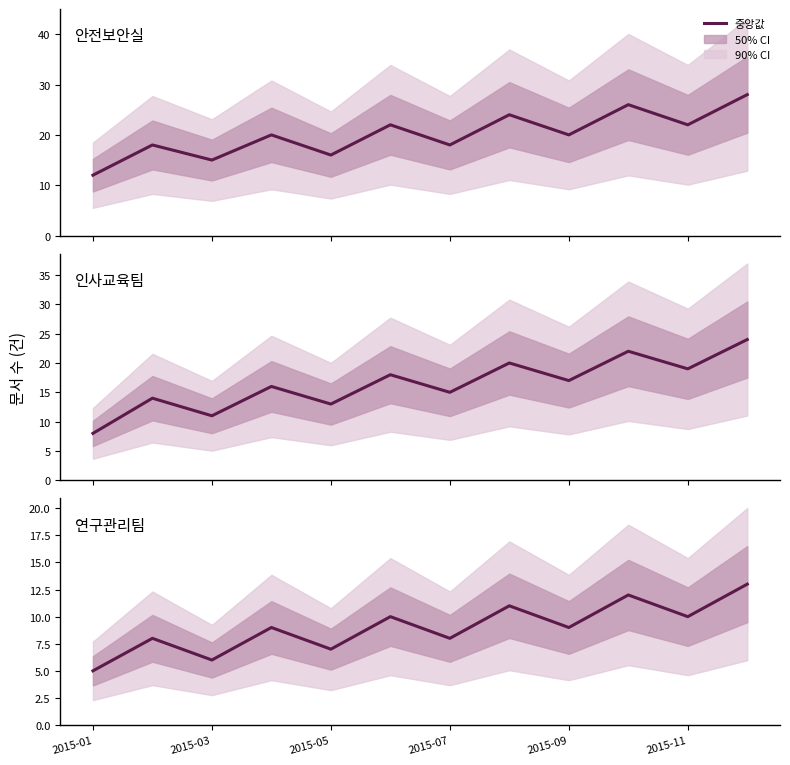

How many distinct data groups are displayed?

3